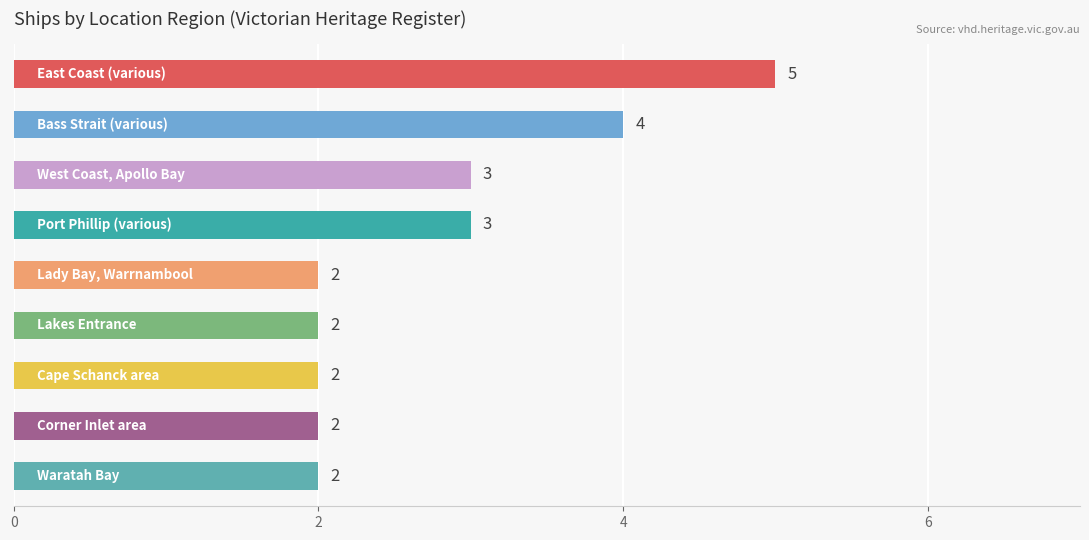

How many data points are above 2?

4